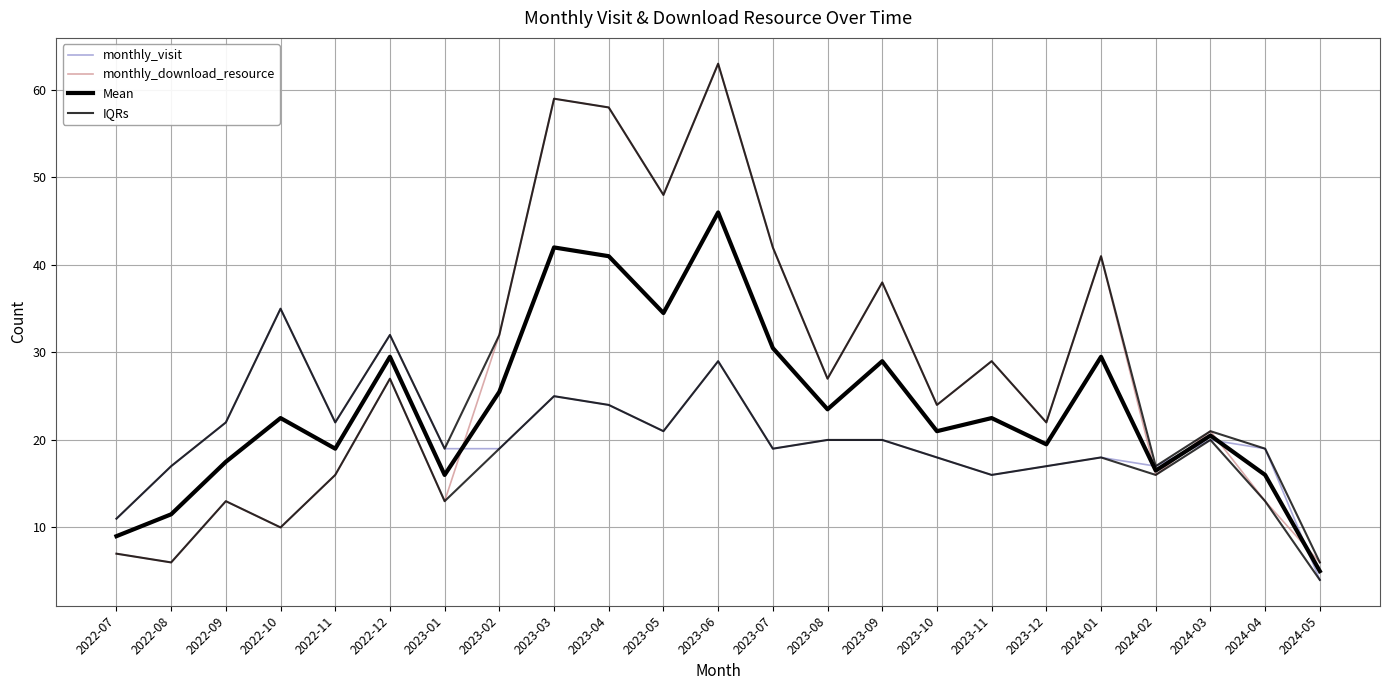

What is the value of the monthly_download_resource point at the 12th from the left?

63.0